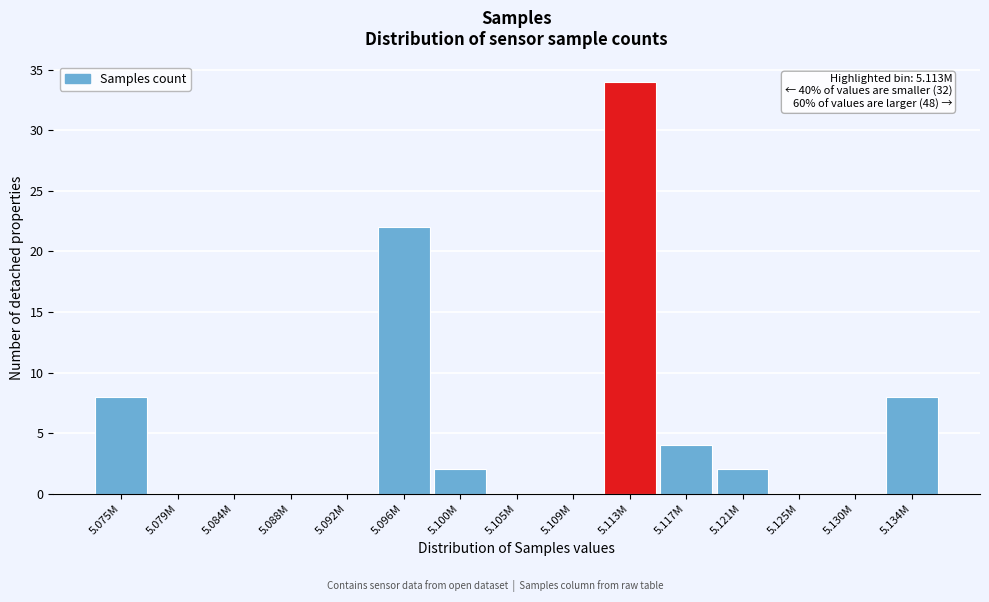

Reading left to right, extract all data points from this chart.

5.075M=8	5.079M=0	5.084M=0	5.088M=0	5.092M=0	5.096M=22	5.100M=2	5.105M=0	5.109M=0	5.113M=34	5.117M=4	5.121M=2	5.125M=0	5.130M=0	5.134M=8